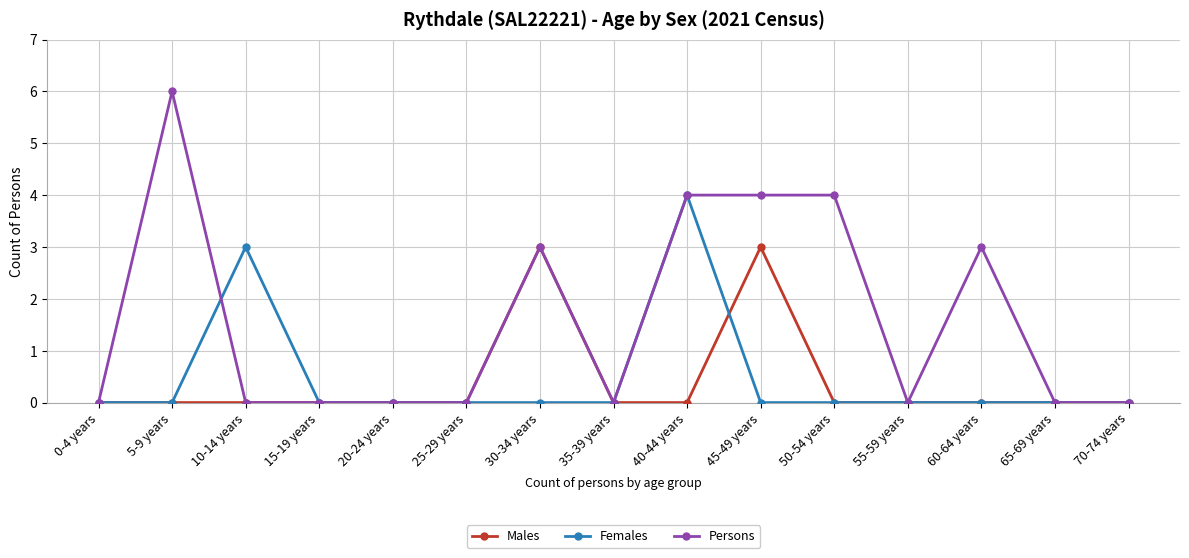

What is the maximum value for Females?

4